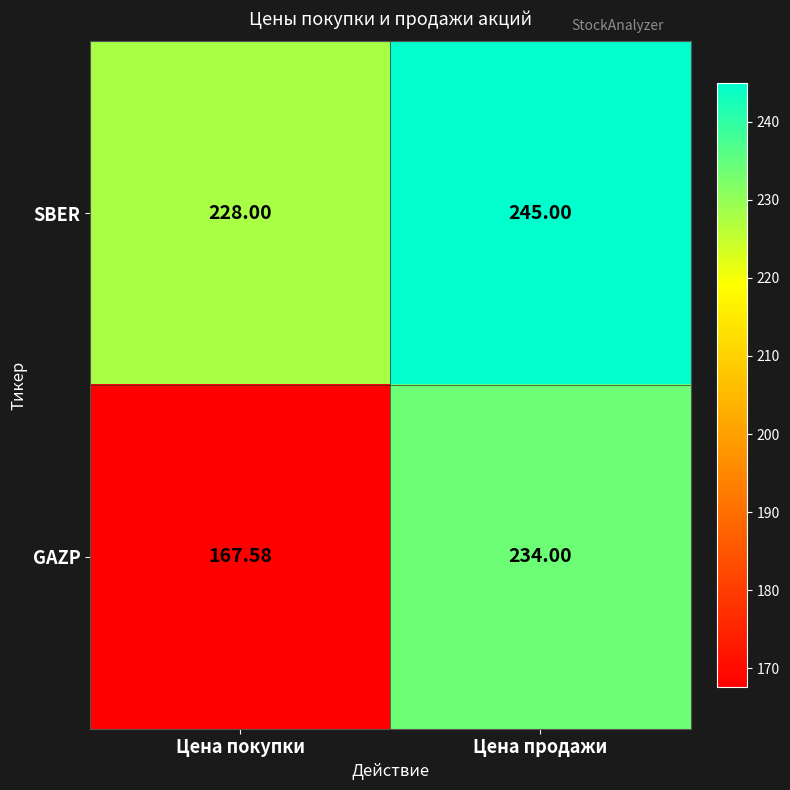

Where is GAZP nearest to the value 200?

Цена покупки